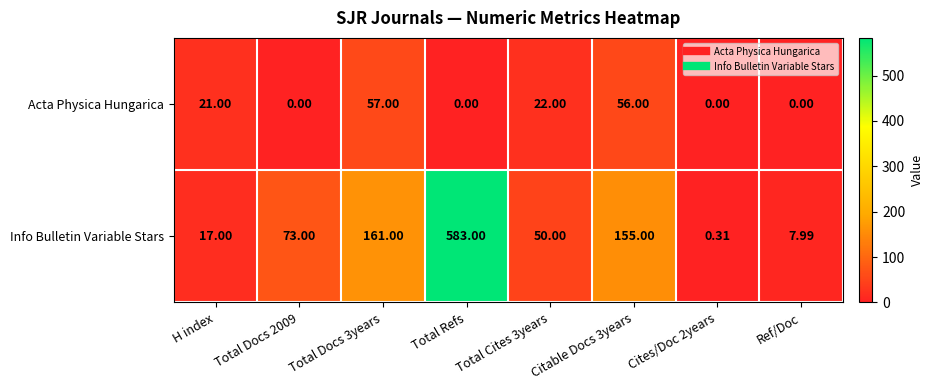

How many data points does each series have?

8